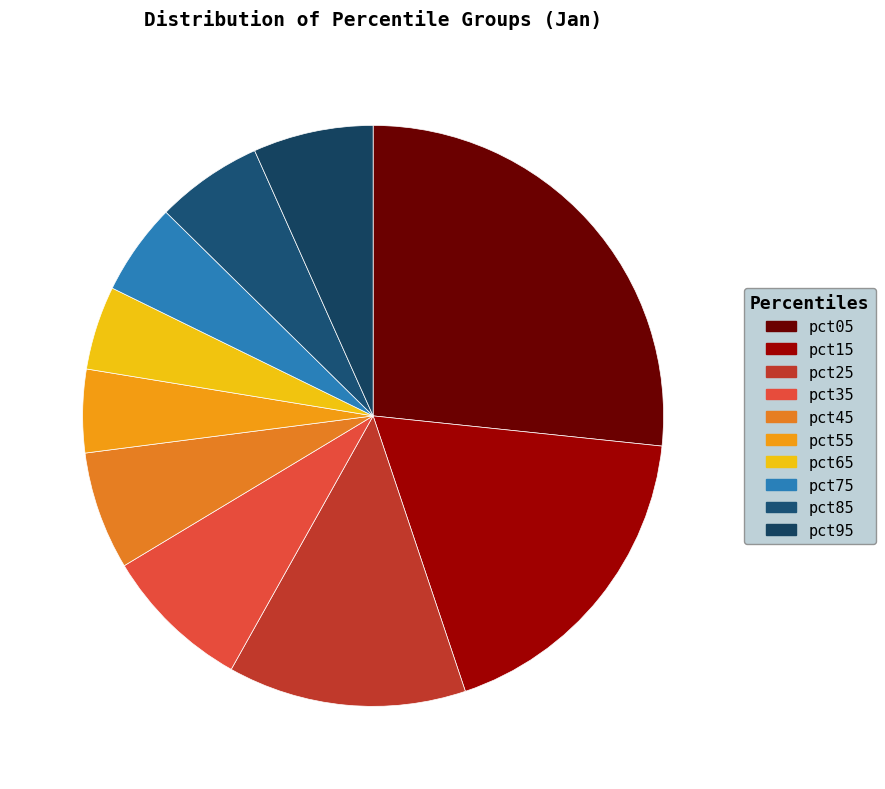

True or false: pct35 accounts for 8% of the total.

True